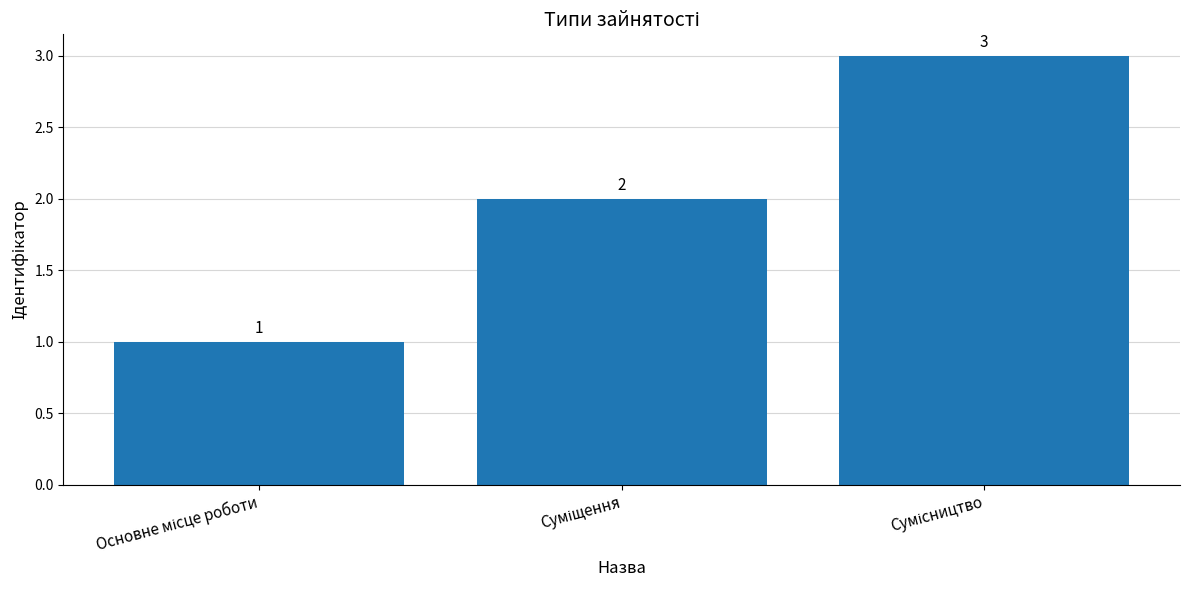

Count the values in the range 1 to 3.

3